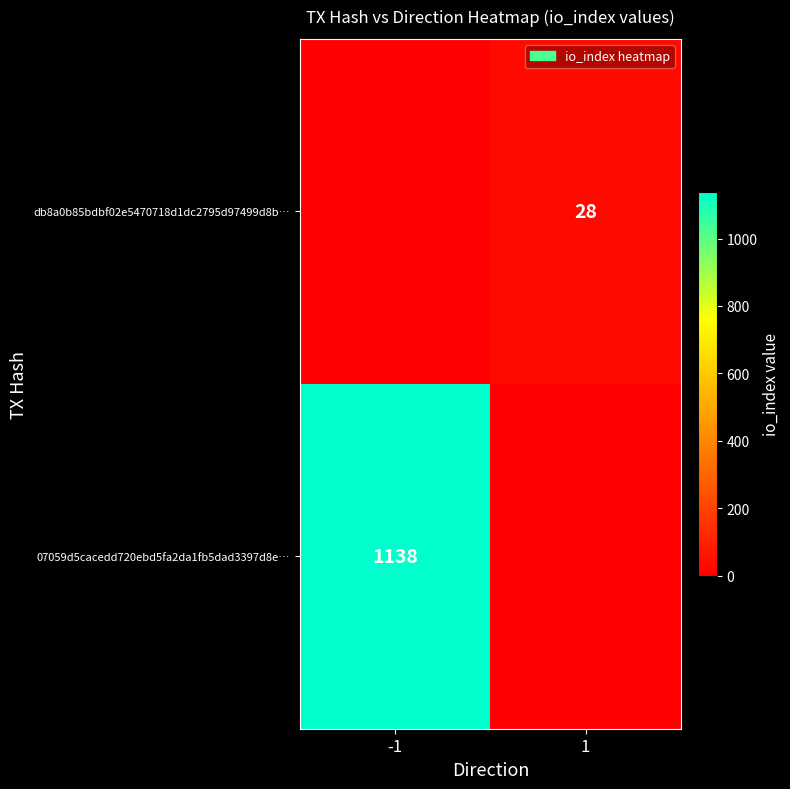

Is it true that db8a0b85bdbf02e5470718d1dc2795d97499d8b… equals 28 at 1?

True